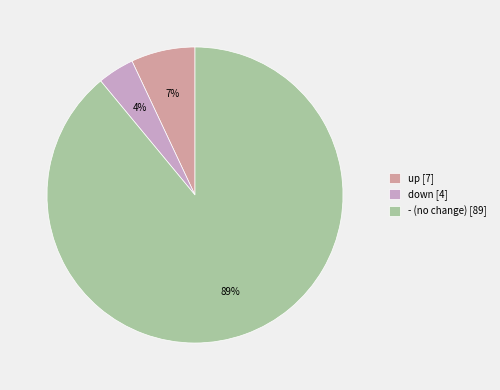

How many slices are in this pie chart?

3